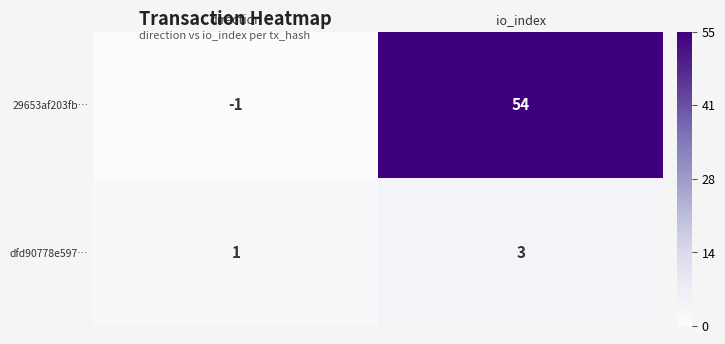

Rank the series by their average value, from lowest to highest.

dfd90778e597…, 29653af203fb…